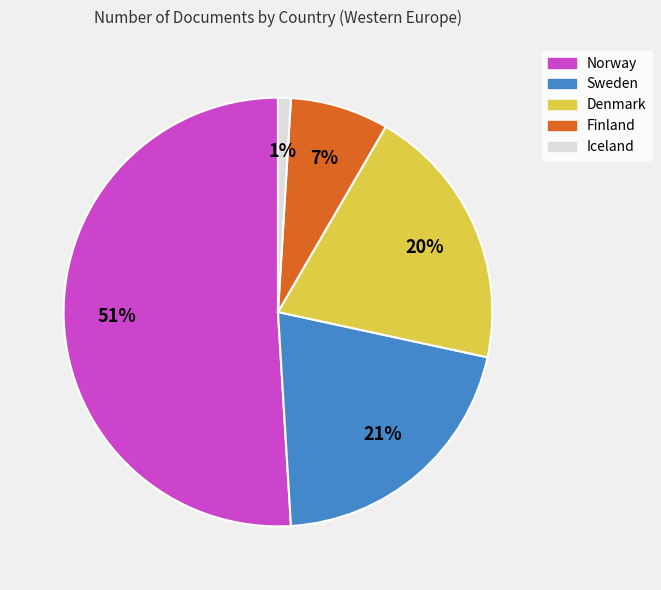

The Finland slice represents 19% of the pie. True or false?

False